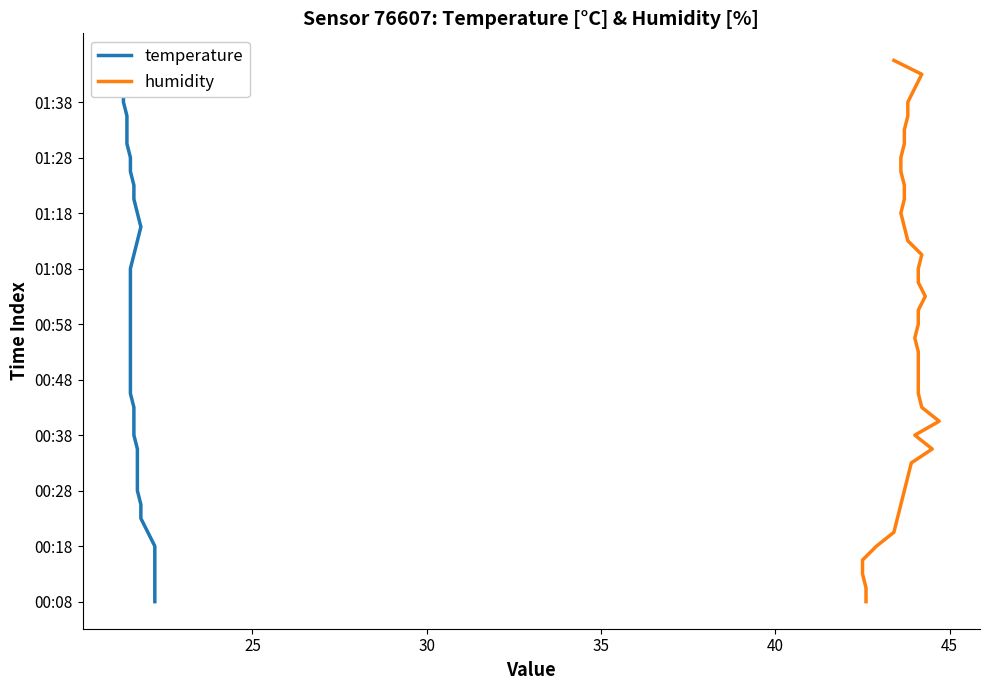

Is it true that temperature equals 50 at 30?

False